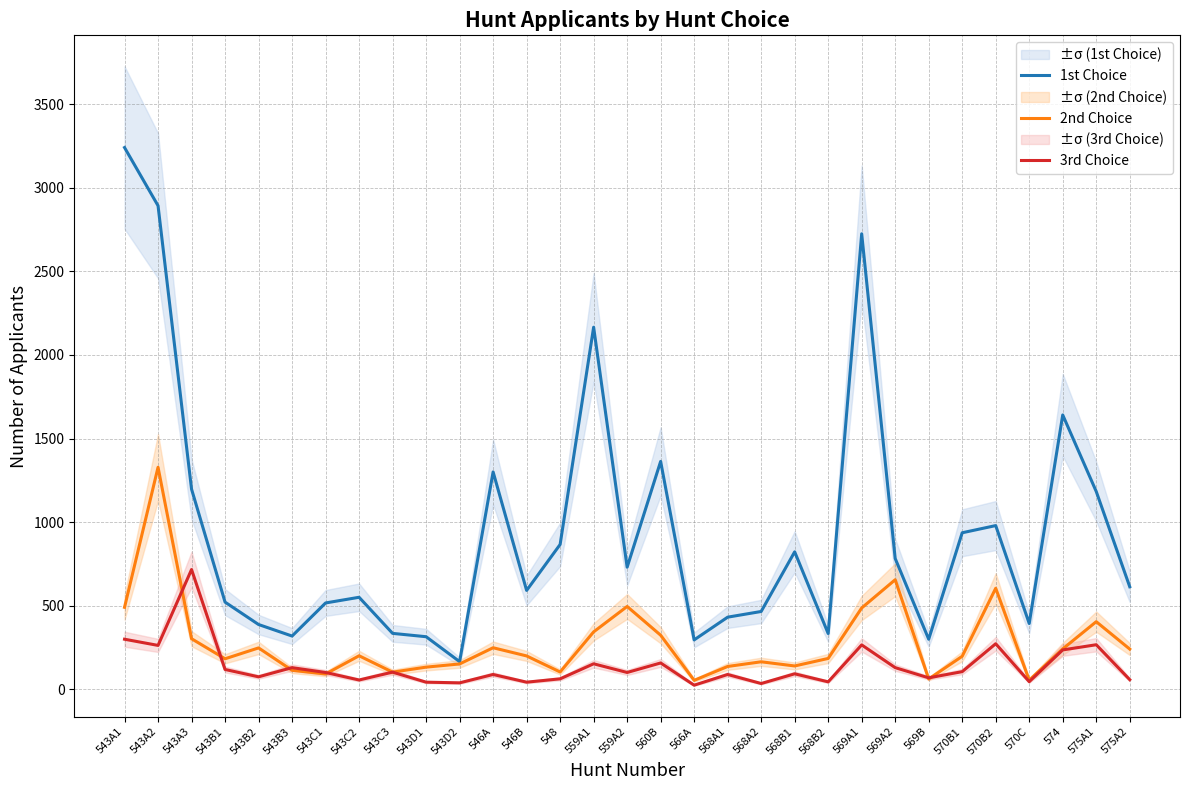

What is the sum of the 1st Choice values at 548 and 543A3?

2063